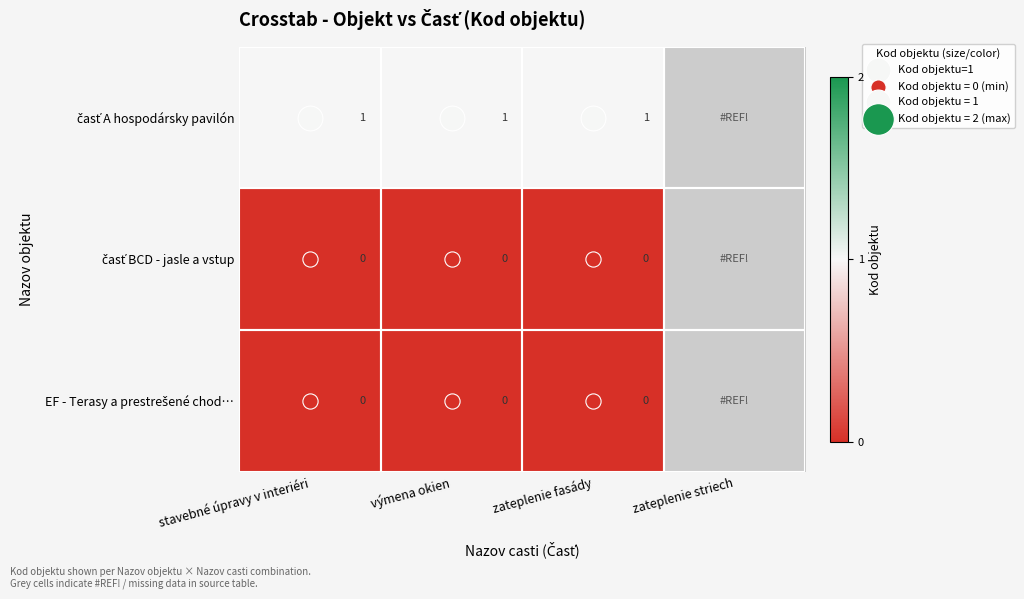

The časť BCD - jasle a vstup series shows 0.0 at stavebné úpravy v interiéri. True or false?

True